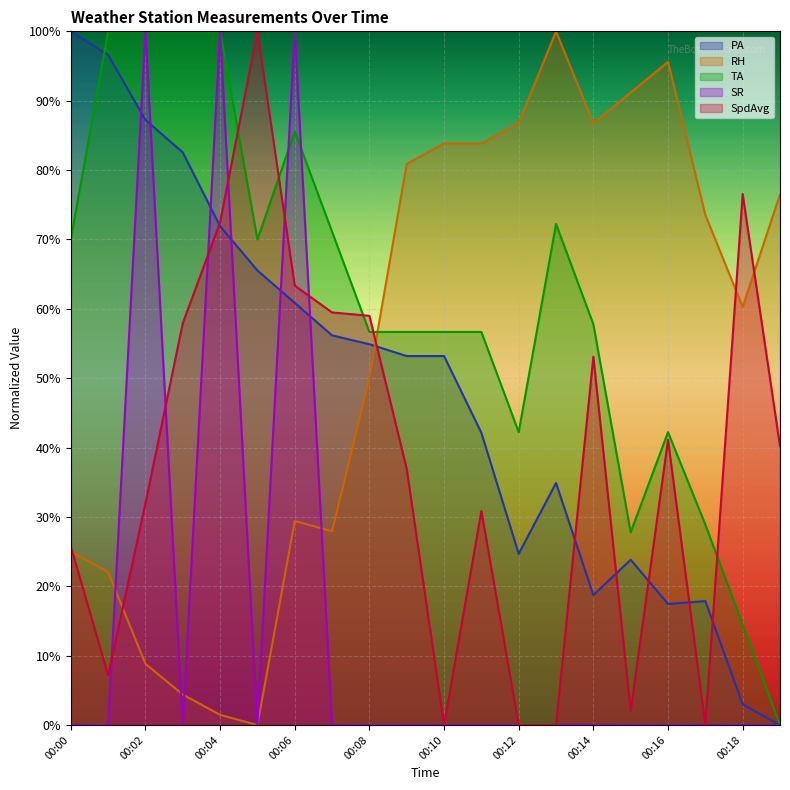

How many categories are shown in the chart?

20